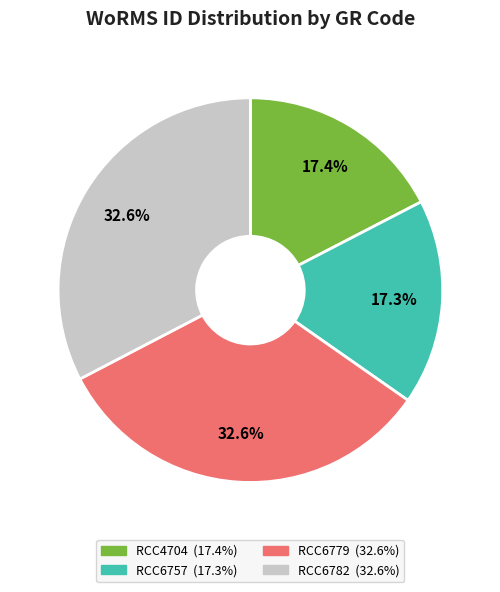

Does any single category account for the majority?

No